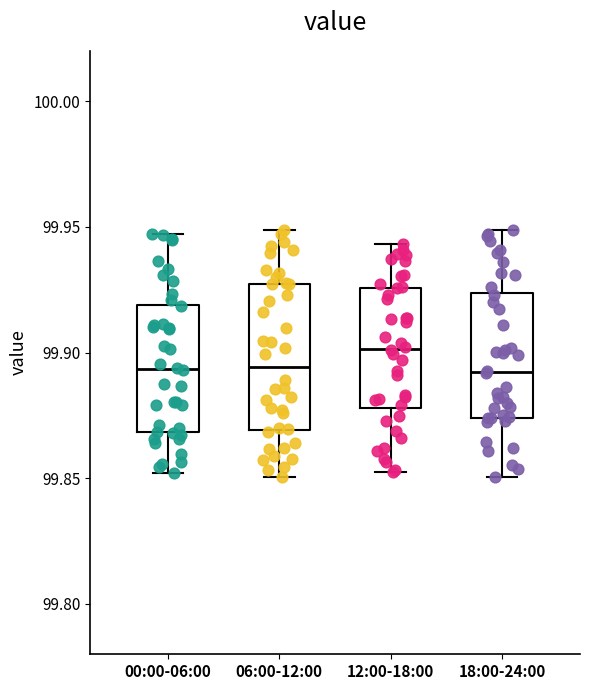

Reading left to right, transcribe this box plot: for each box, give where its median line is, the range the box spans, and where its two whiskers end, as read against the y-axis. The values are not printed on the chart, so give them approximately, as read against the axis.

00:00-06:00: median 99.895, box 99.870 to 99.920, whiskers 99.850 to 99.945
06:00-12:00: median 99.895, box 99.870 to 99.925, whiskers 99.850 to 99.950
12:00-18:00: median 99.900, box 99.880 to 99.925, whiskers 99.855 to 99.945
18:00-24:00: median 99.890, box 99.875 to 99.925, whiskers 99.850 to 99.950